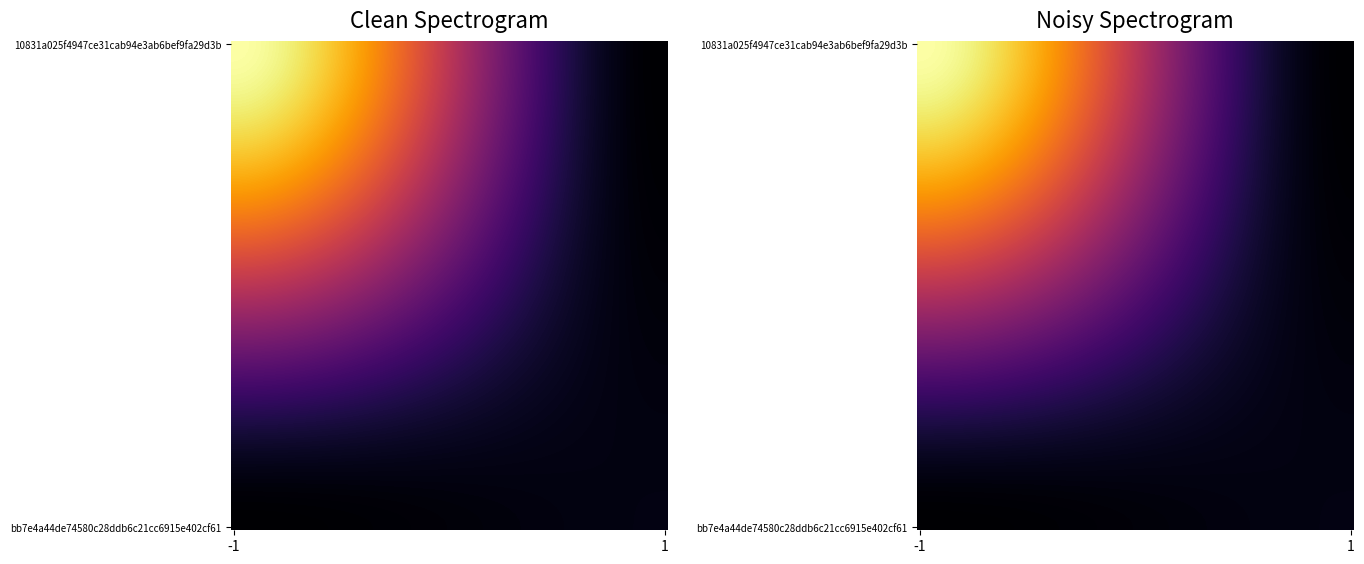

Count the 10831a025f4947ce31cab94e3ab6bef9fa29d3b values in the range -1 to 63.

2